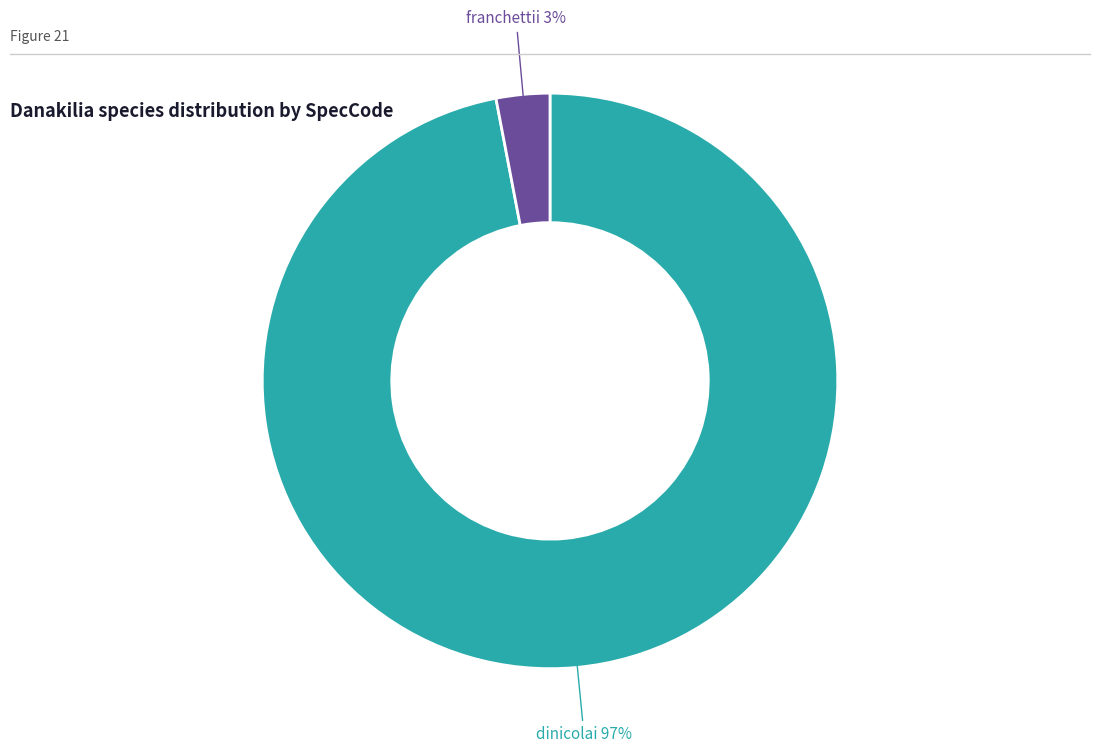

To the nearest percent, what is the difference between the largest and smallest slice percentages?

94%